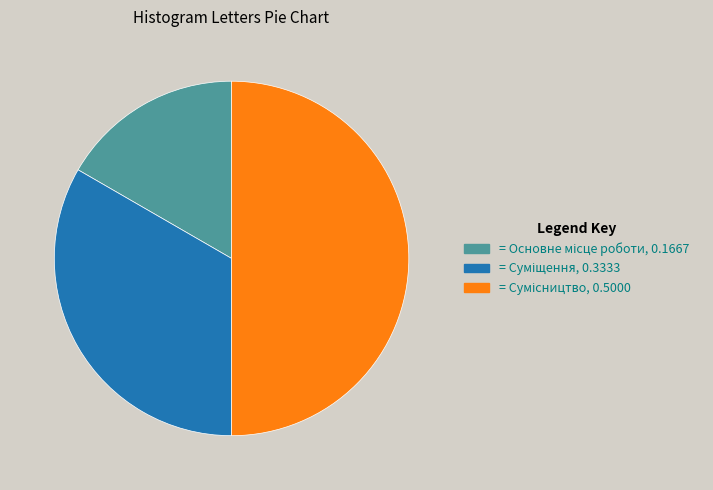

To the nearest percent, what is the difference between the largest and smallest slice percentages?

33%